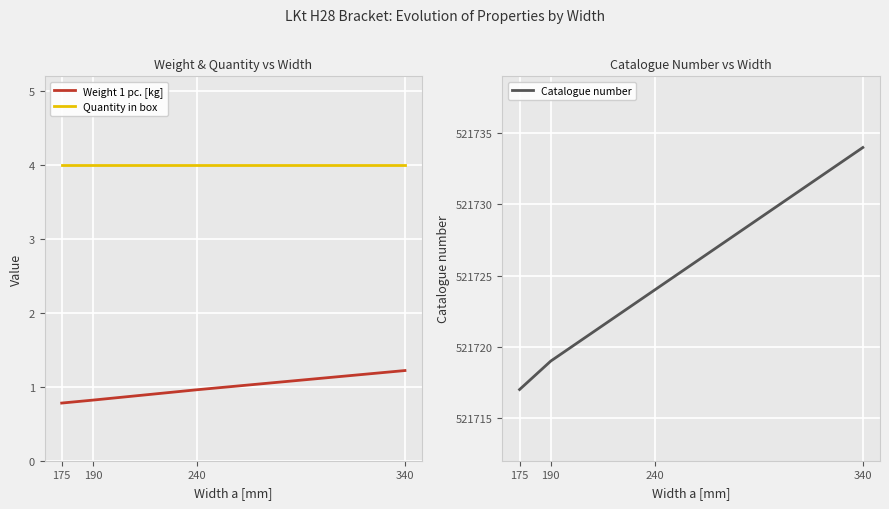

Is it true that Quantity in box equals 4.0 at 175?

True